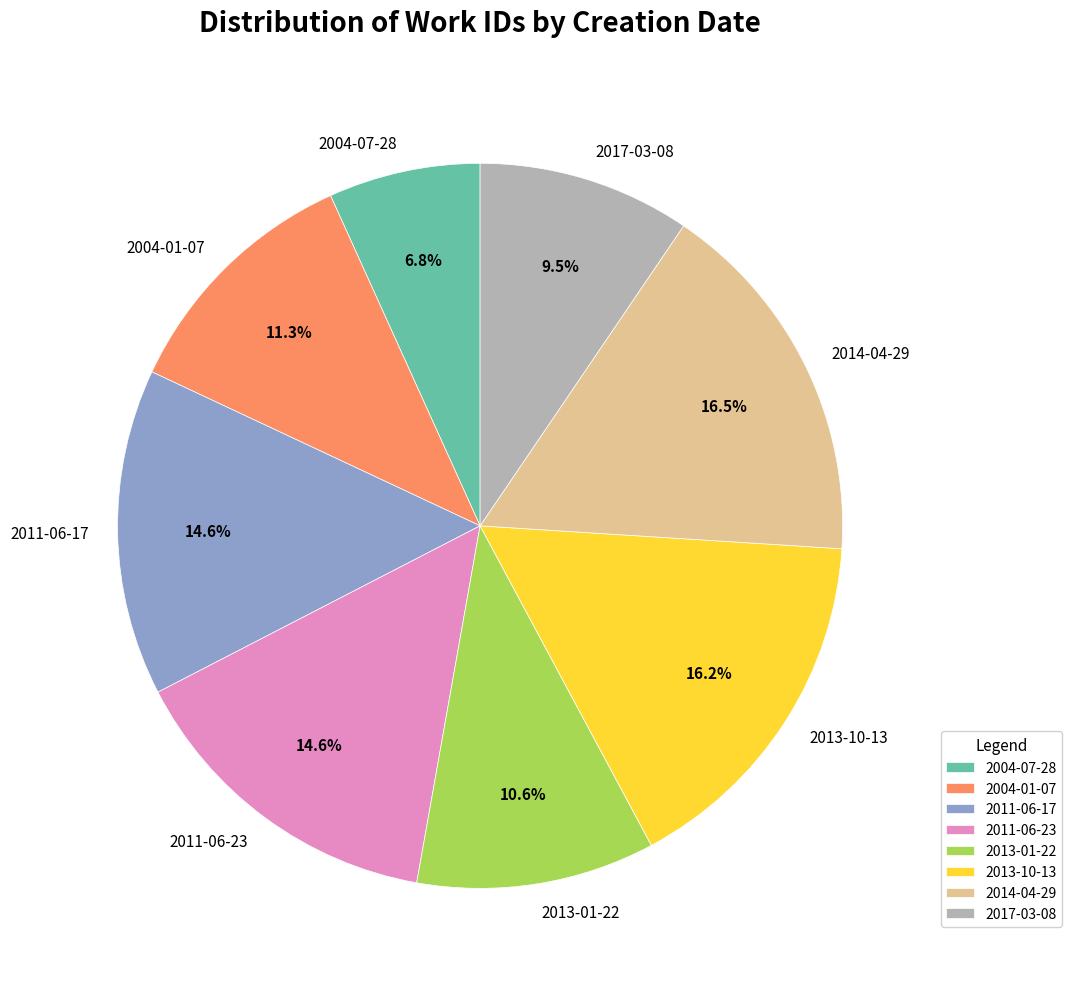

To the nearest percent, what is the combined percentage of 2017-03-08 and 2011-06-17?

24%